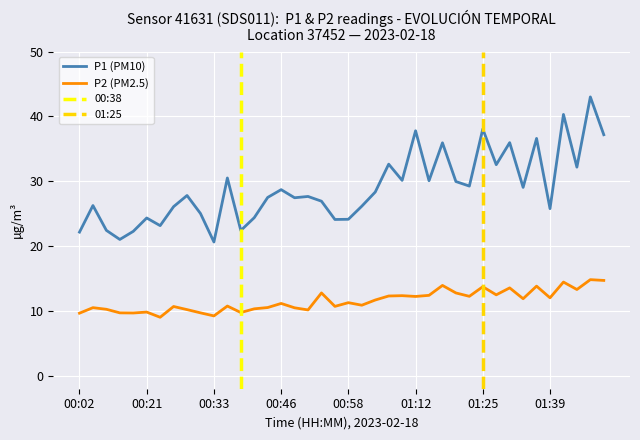

In P2, how many points are lower than both neighbors (excluding endpoints)?

13